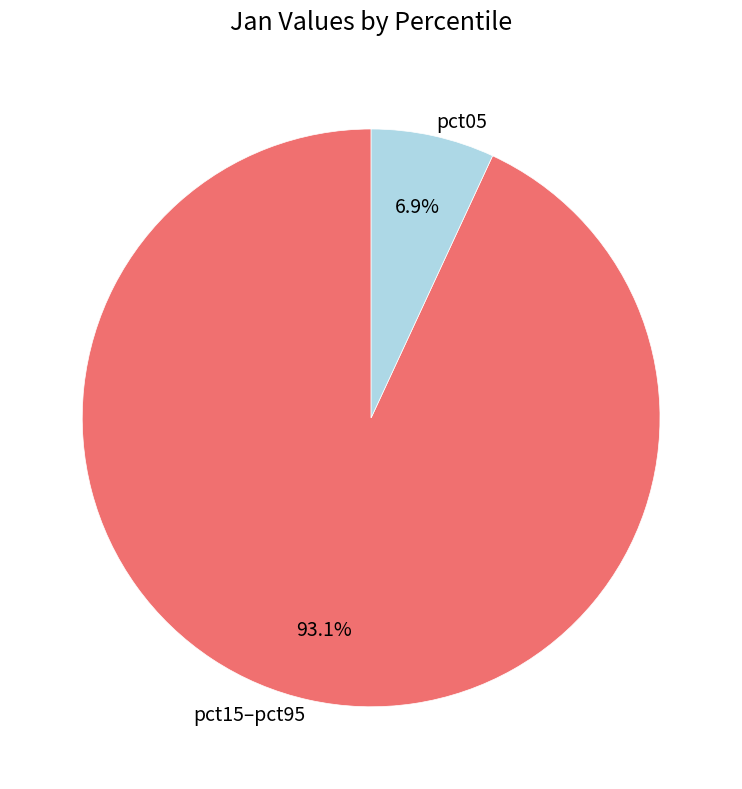

Is the sum of pct05 and pct15–pct95 greater than half?

Yes